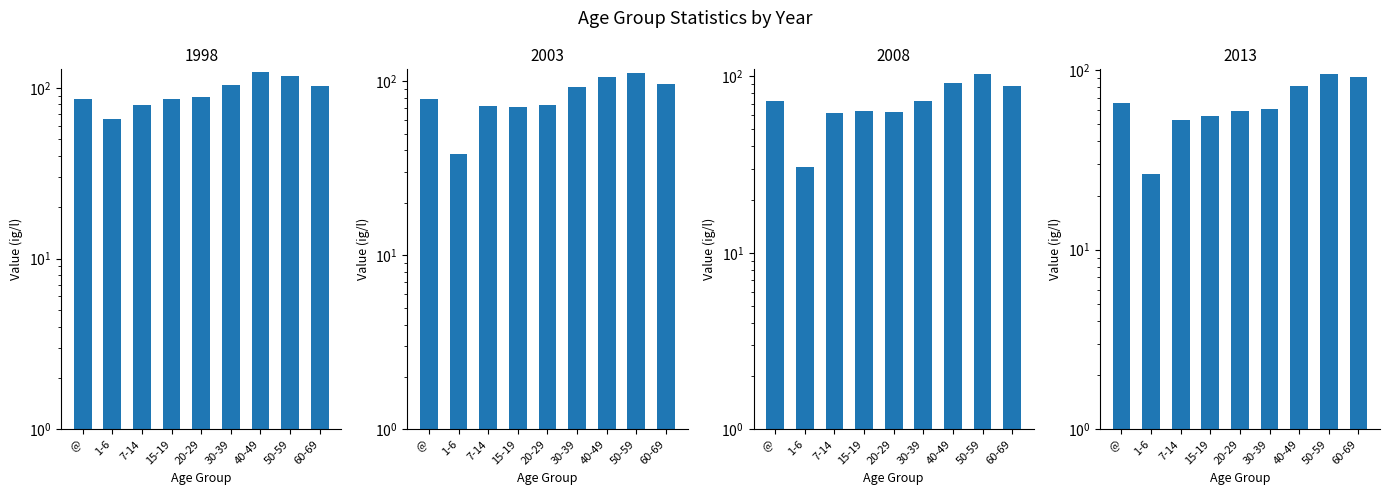

At 30-39, list the series in order from smallest to largest.

2013, 2008, 2003, 1998